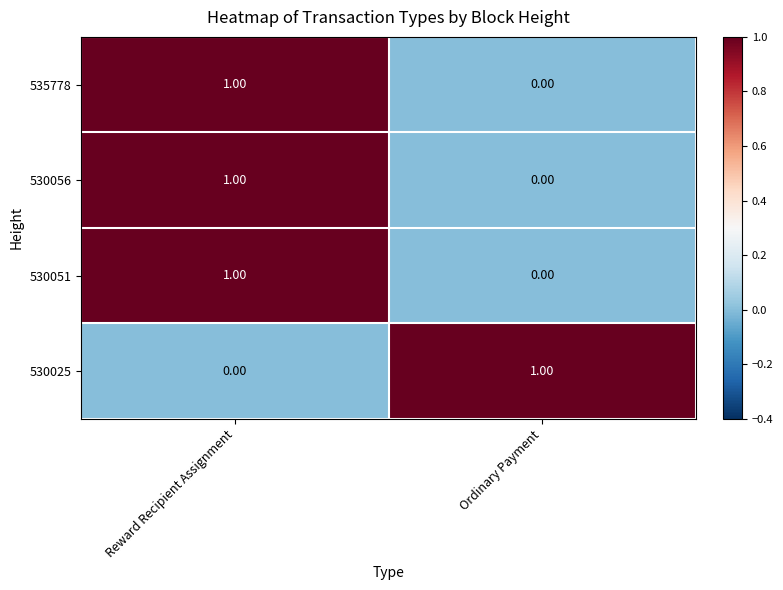

List the labels in order of 530051 value, smallest first.

Ordinary Payment, Reward Recipient Assignment